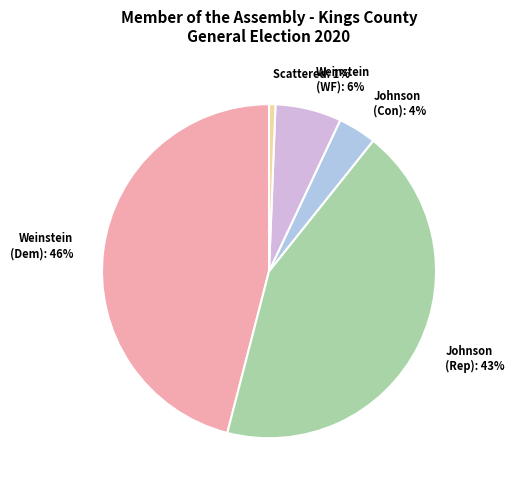

To the nearest percent, what is the difference between the largest and smallest slice percentages?

45%